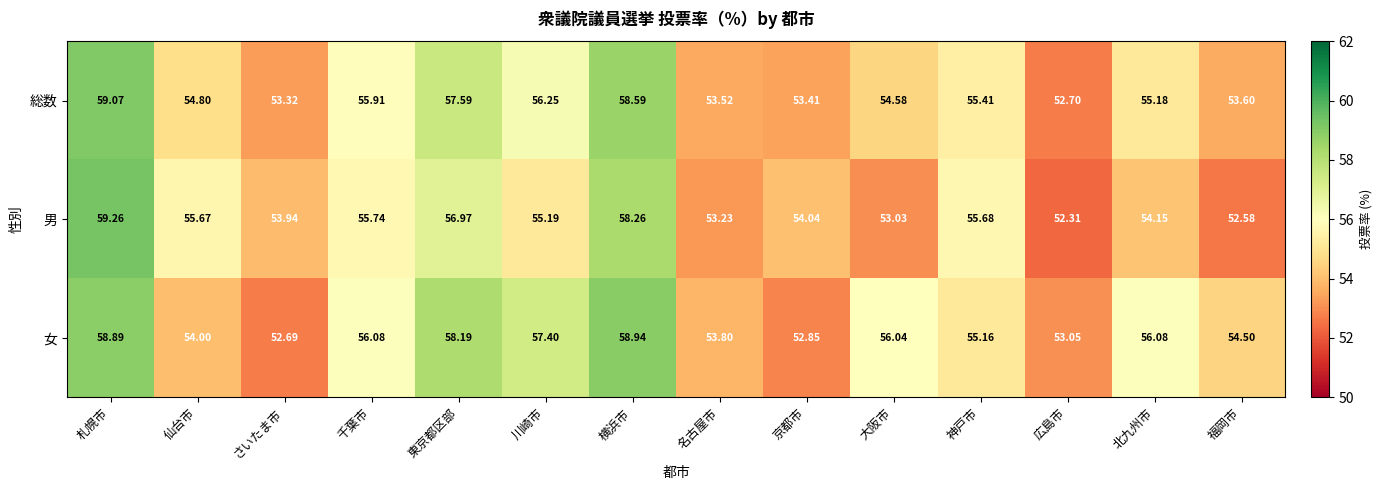

Which series has the largest total across all categories?

女